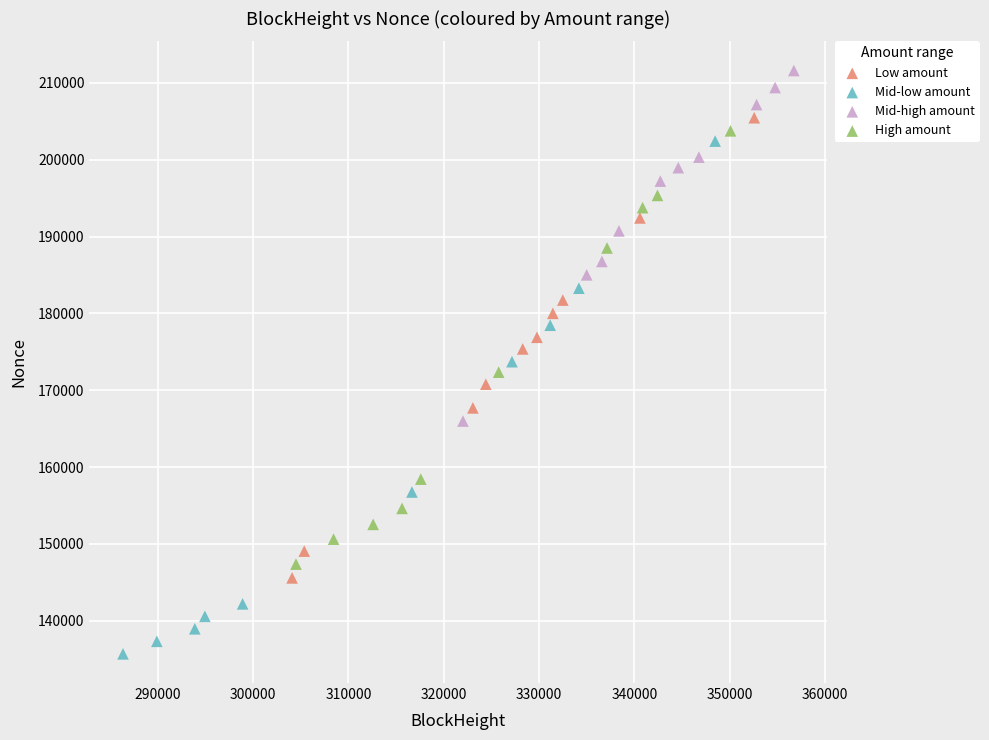

Which series has the largest Y range (max minus min)?

Mid-low amount